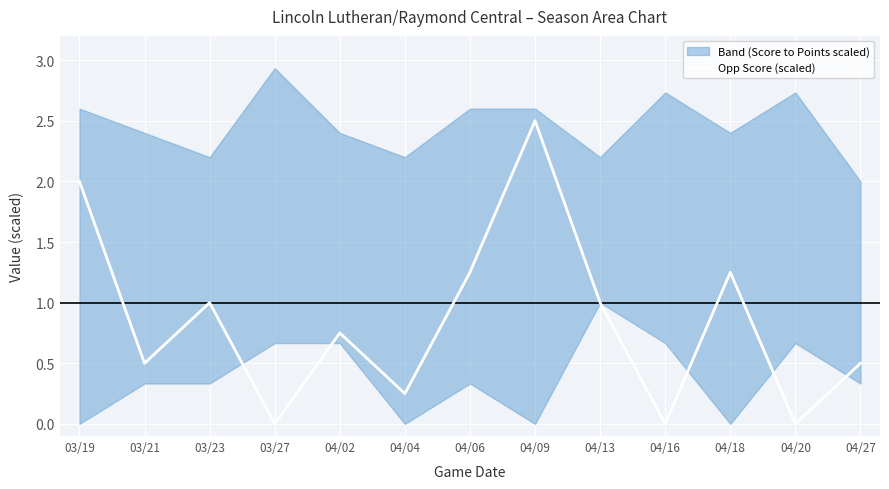

What is the label of the 3rd point from the right?

04/18